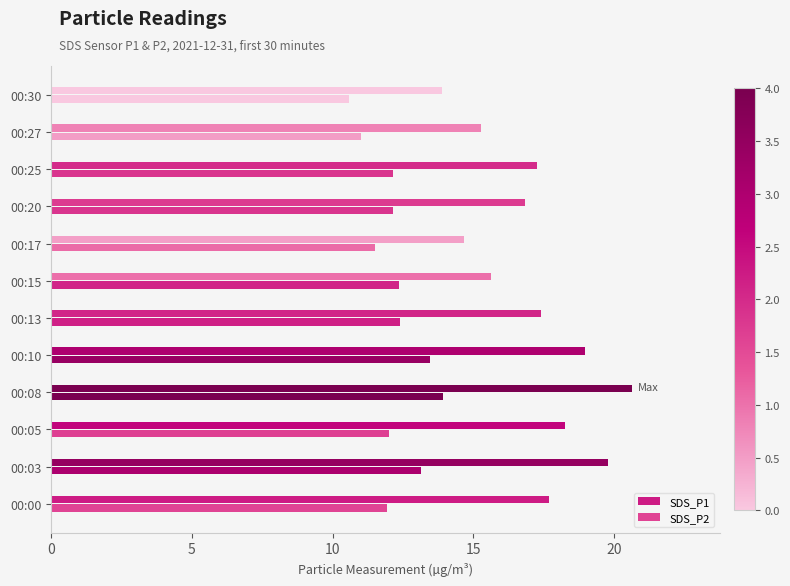

Which series has the largest total across all categories?

SDS_P1